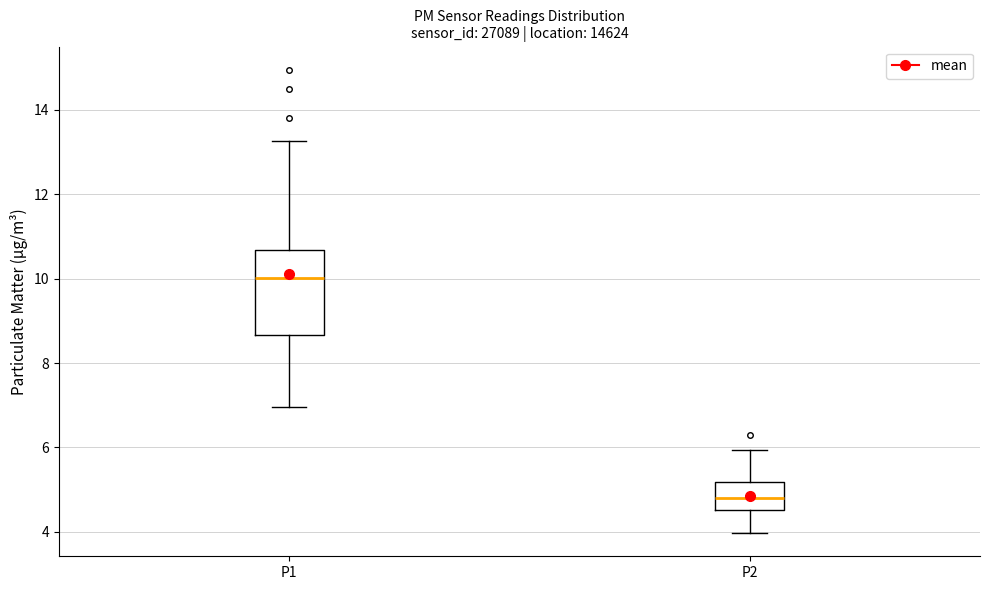

Where does the upper whisker of the box for P2 end on the y-axis? The values are not printed on the chart, so give them approximately, as read against the axis.

6.0